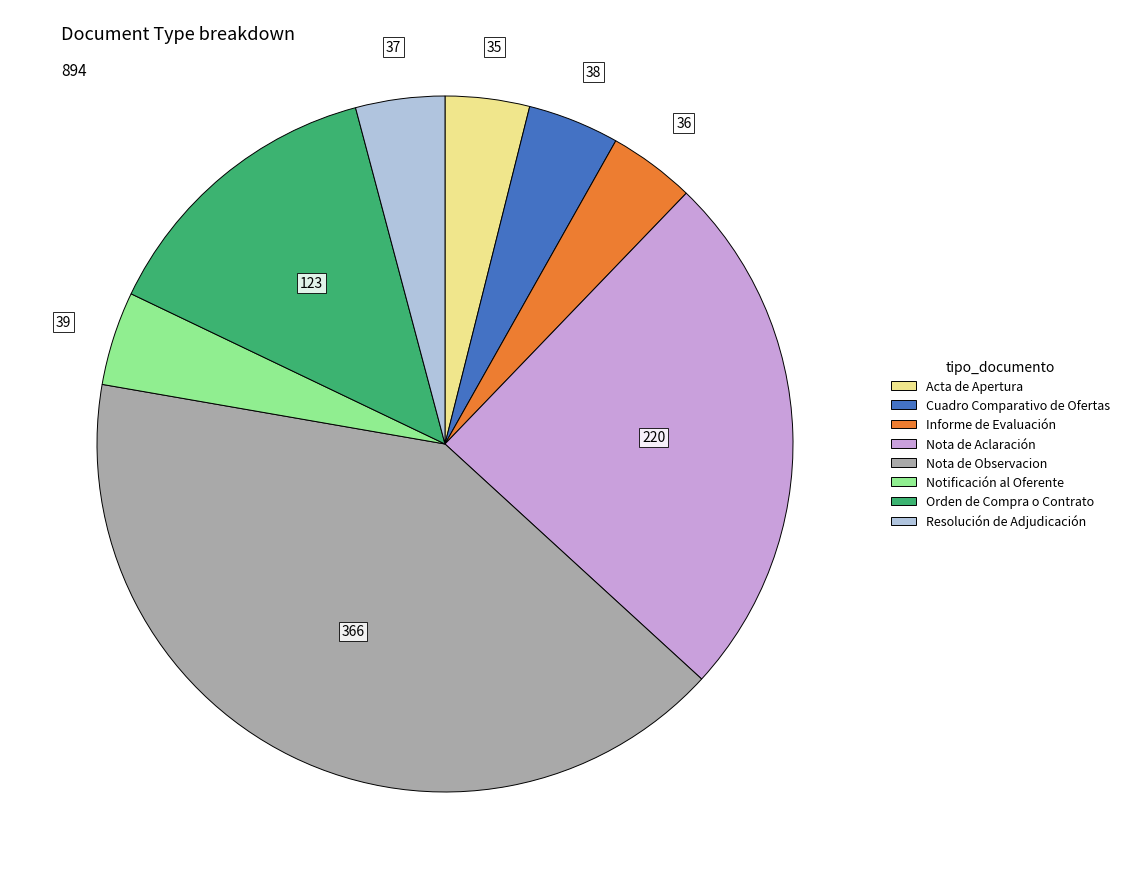

Is there any slice that represents more than half of the pie?

No